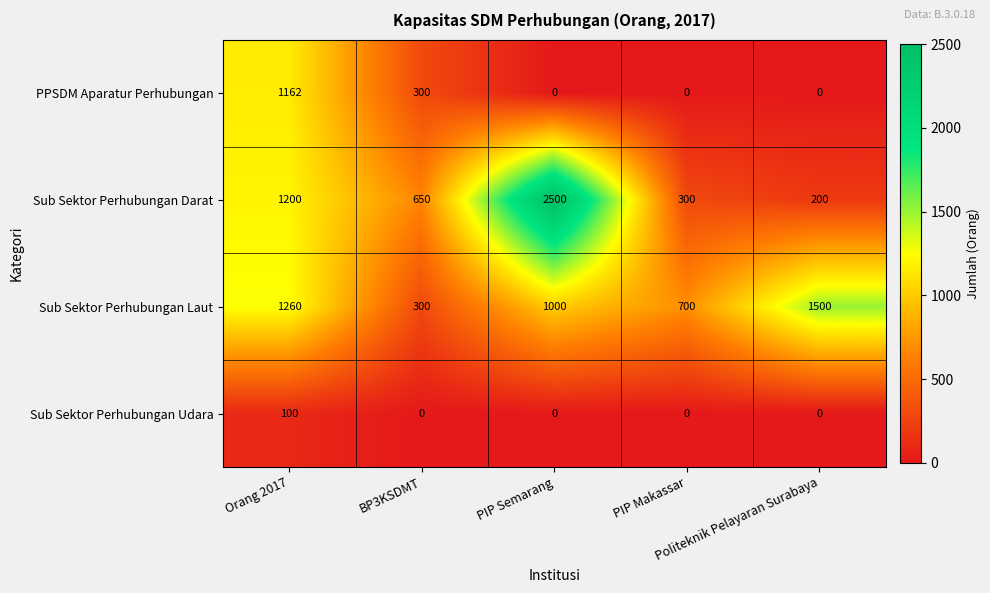

Rank the series by their maximum value, from highest to lowest.

Sub Sektor Perhubungan Darat, Sub Sektor Perhubungan Laut, PPSDM Aparatur Perhubungan, Sub Sektor Perhubungan Udara